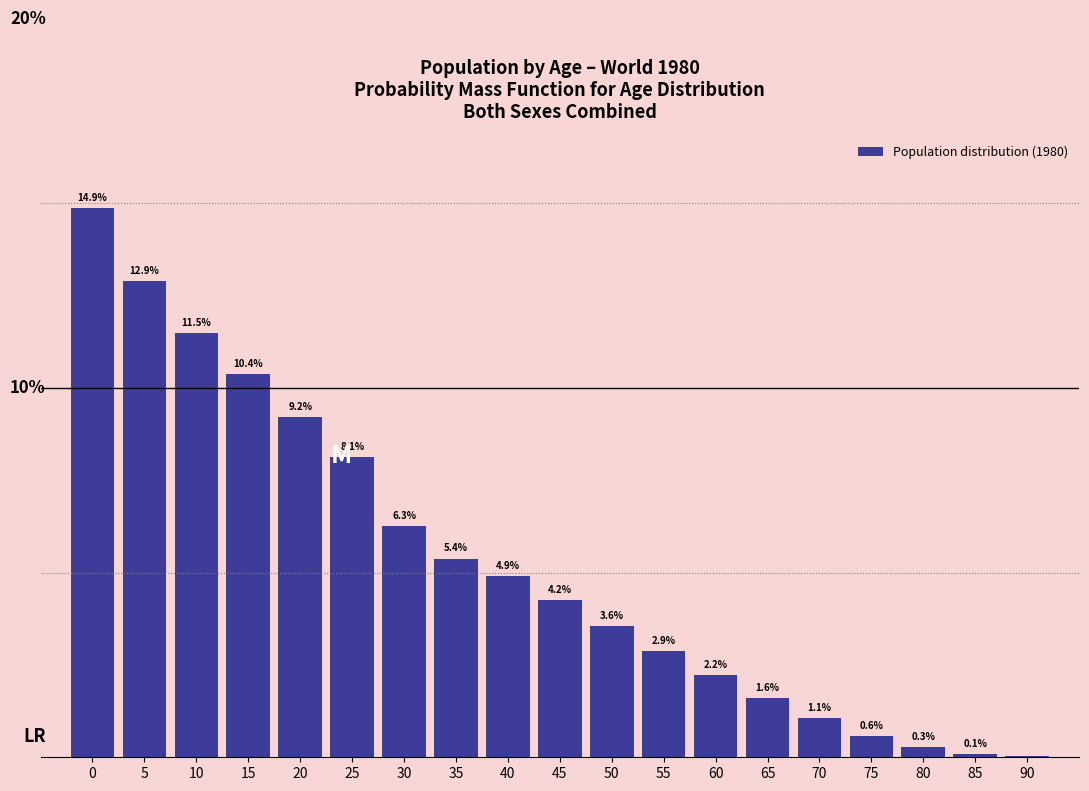

Are the bars horizontal?

No